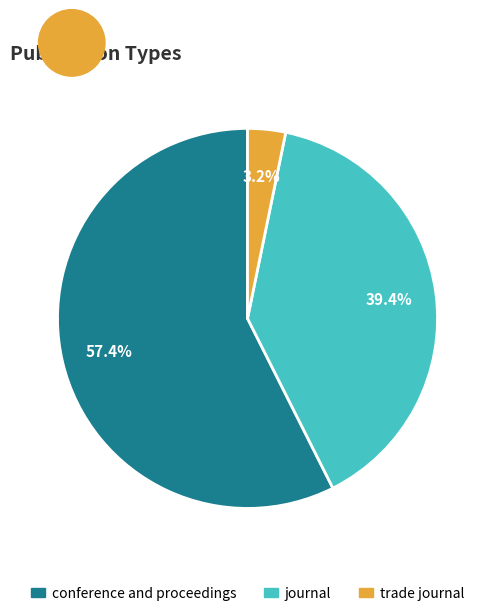

To the nearest percent, what portion does trade journal represent?

3%